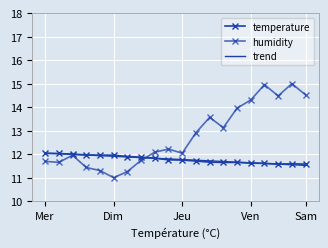

Where do temperature and trend first cross each other?

Mer and Dim